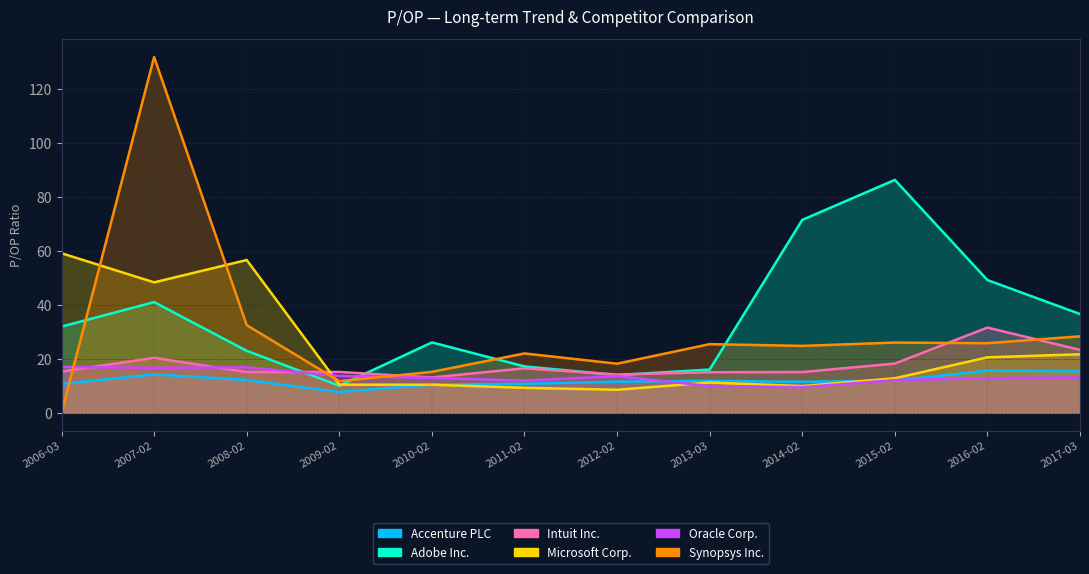

What is the average value of the Microsoft Corp. series?

23.3